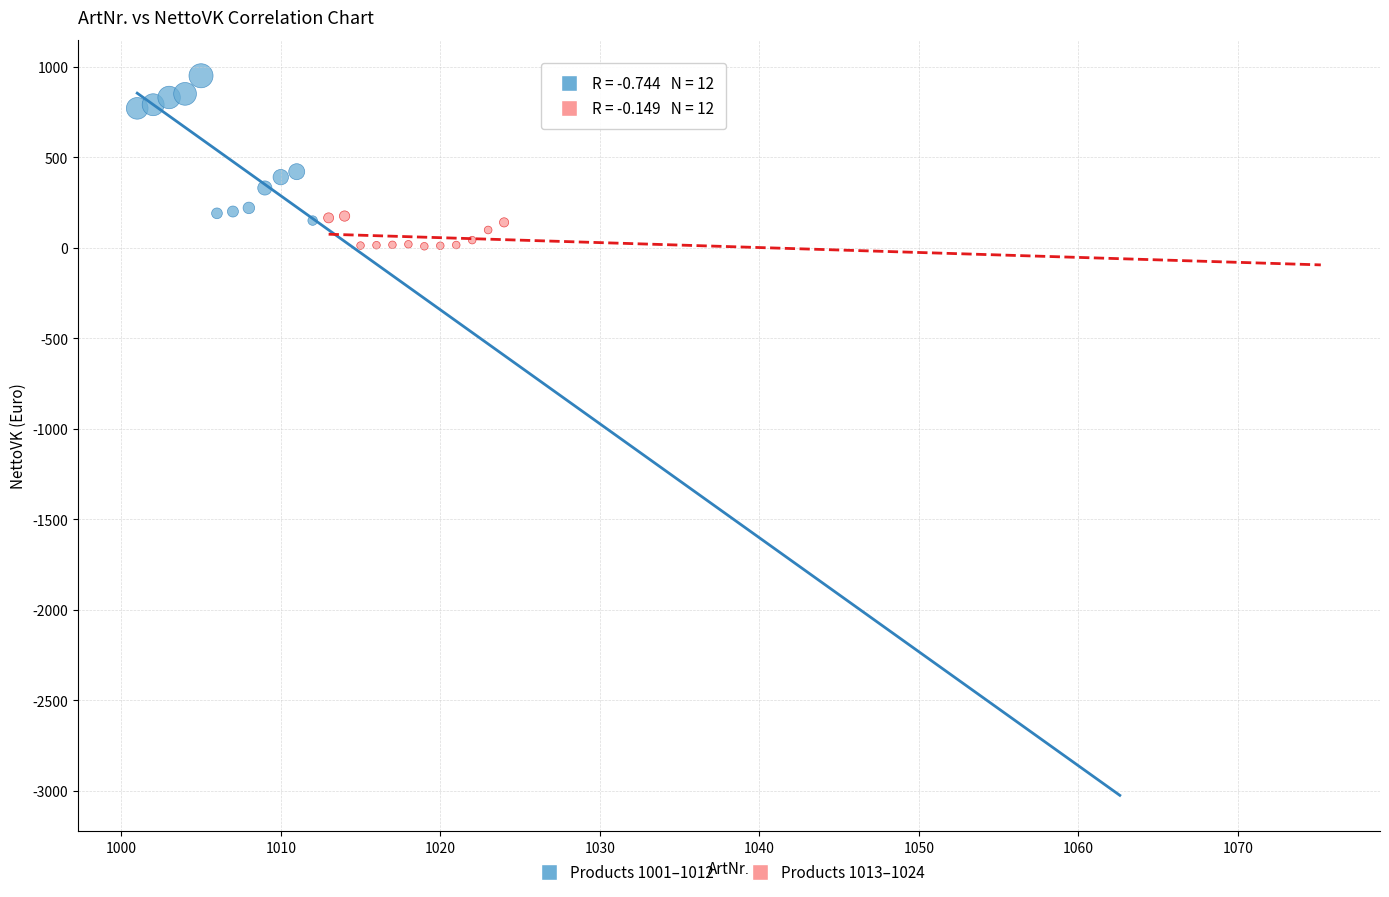

What are all the series names shown in the legend?

Products 1001–1012, Products 1013–1024